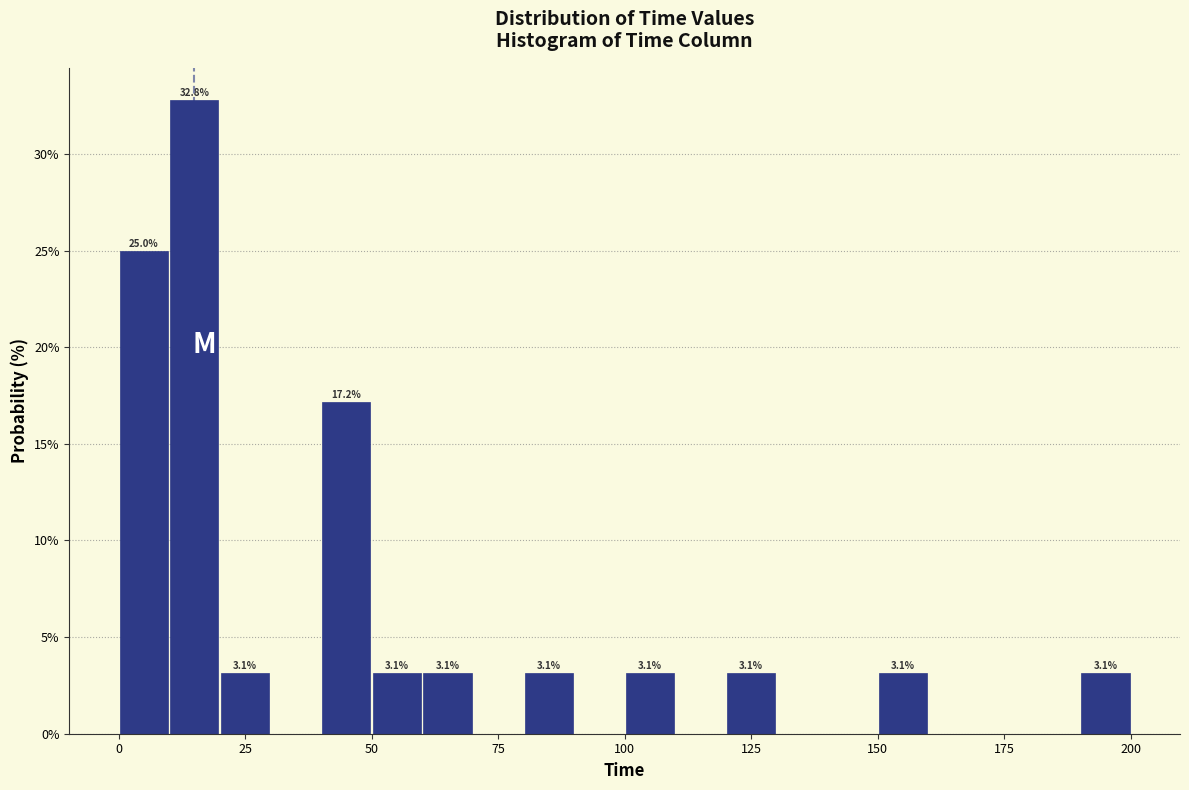

Around what value on the x-axis is the tallest bar? Give the approximate position of its centre, as read against the axis.

15